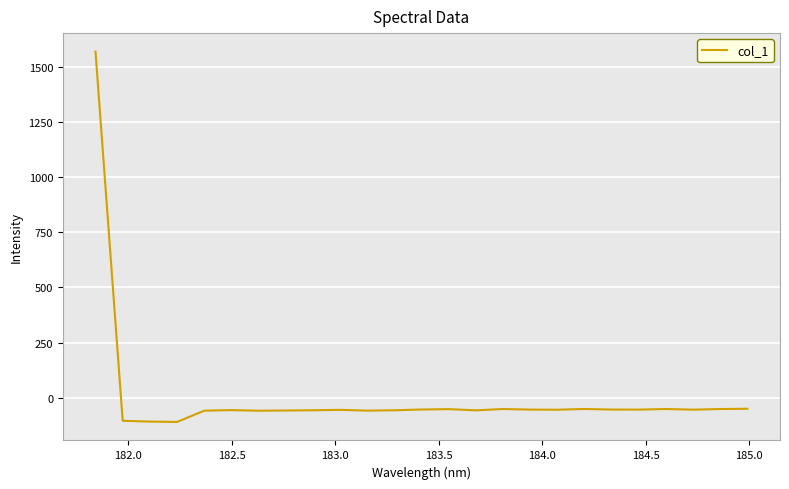

What is the greatest value displayed?

1568.0